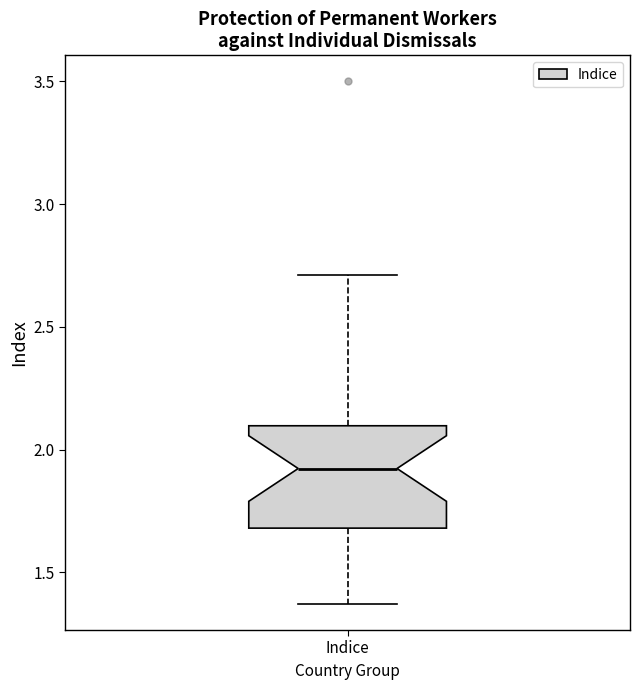

Read this box plot against the y-axis: the position of the median line, the range covered by the box, and the ends of both whiskers. The values are not printed on the chart, so give them approximately, as read against the axis.

median 1.90, box 1.70 to 2.10, whiskers 1.35 to 2.70